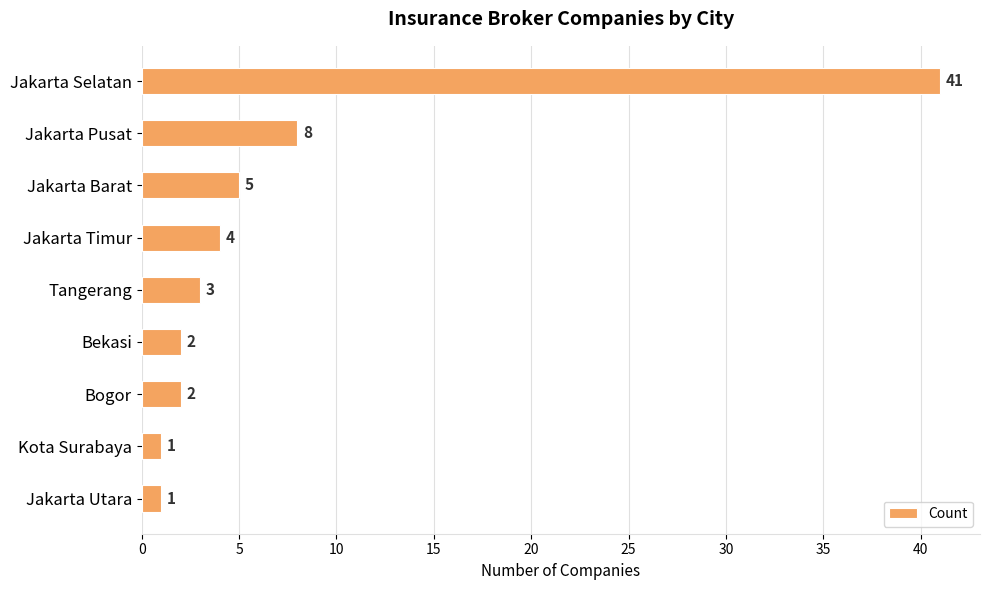

What is the maximum value shown in the chart?

41